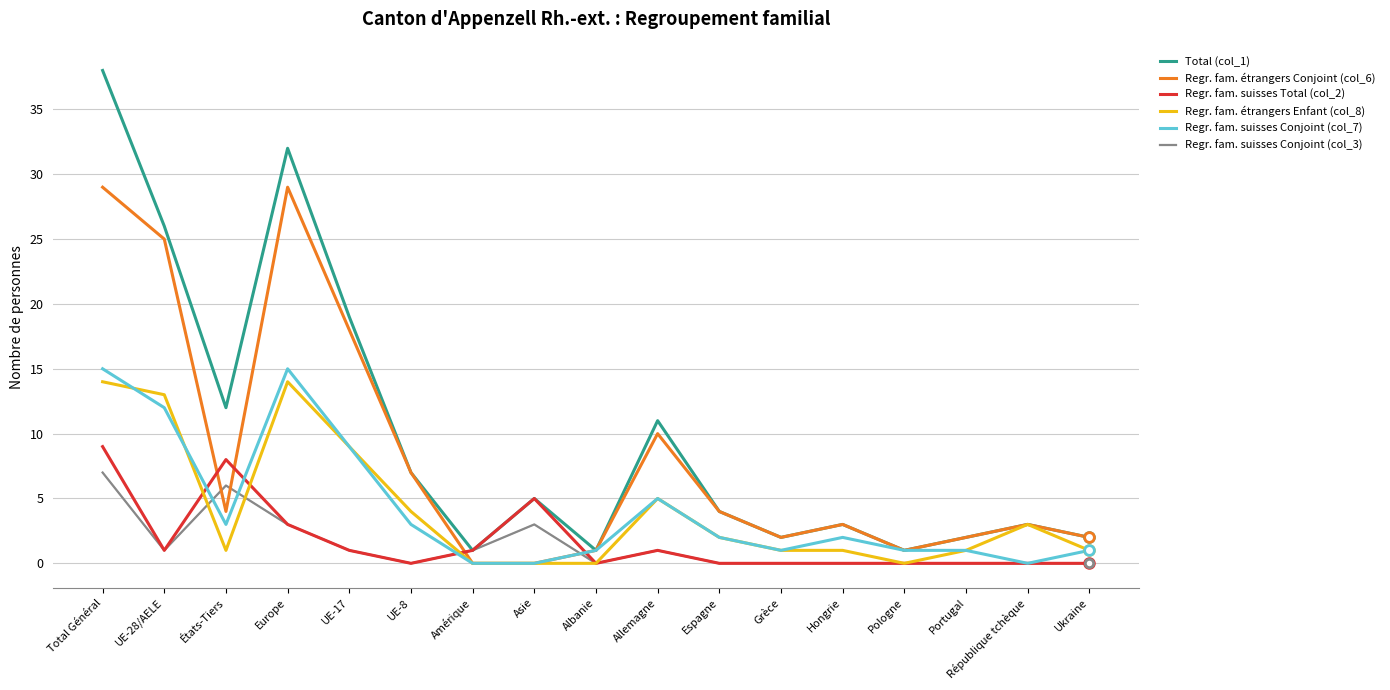

Rank the series by their maximum value, from highest to lowest.

Total (col_1), Regr. fam. étrangers Conjoint (col_6), Regr. fam. suisses Conjoint (col_7), Regr. fam. étrangers Enfant (col_8), Regr. fam. suisses Total (col_2), Regr. fam. suisses Conjoint (col_3)